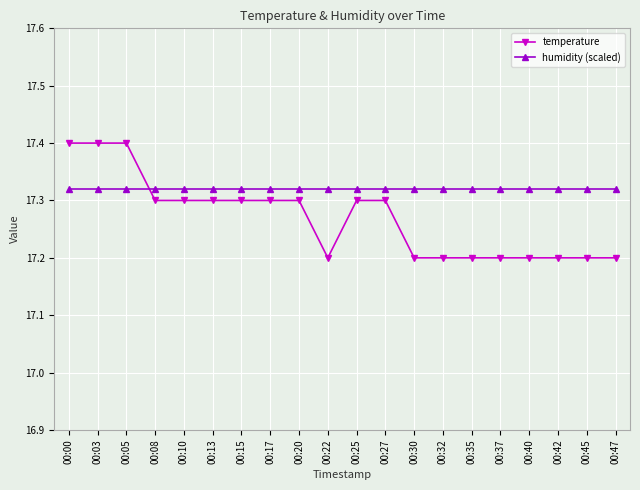

Between 00:00 and 00:45, which series saw the biggest shift?

temperature